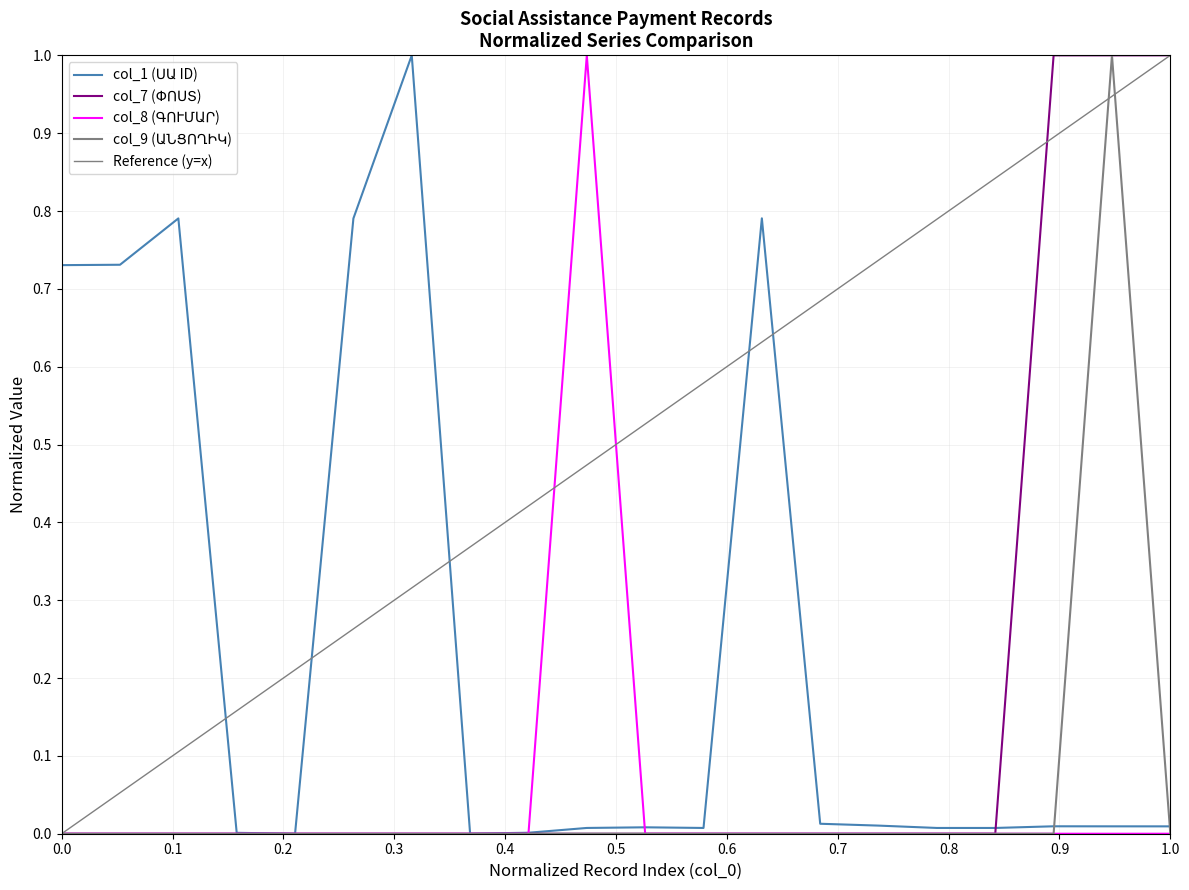

True or false: col_7 and col_9 cross at least once.

False